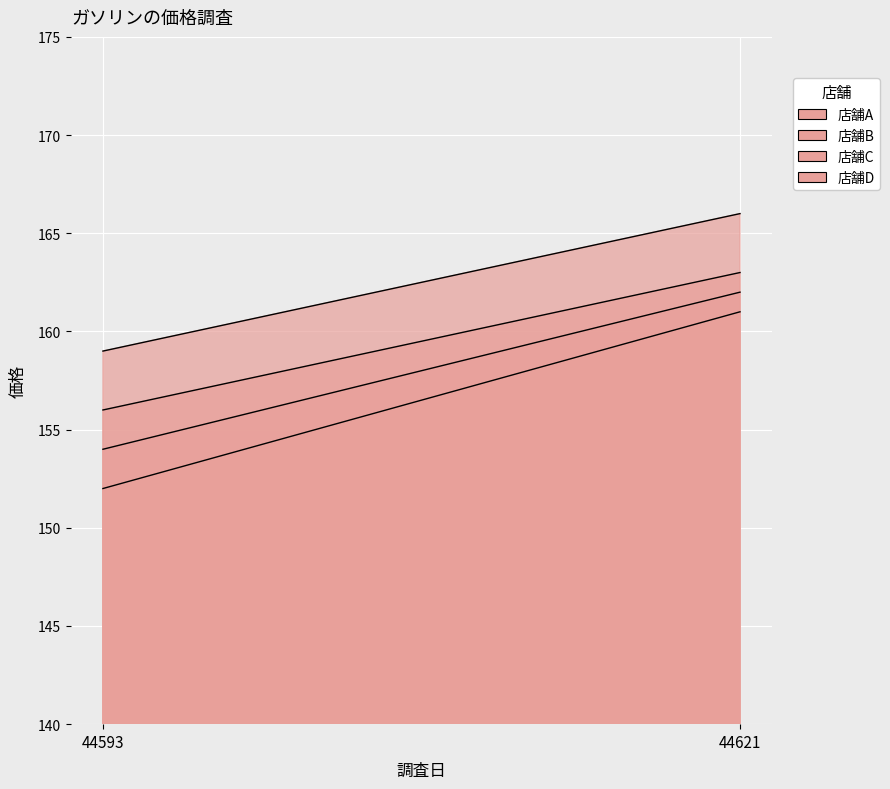

At which category is the sum across all series the highest?

44621